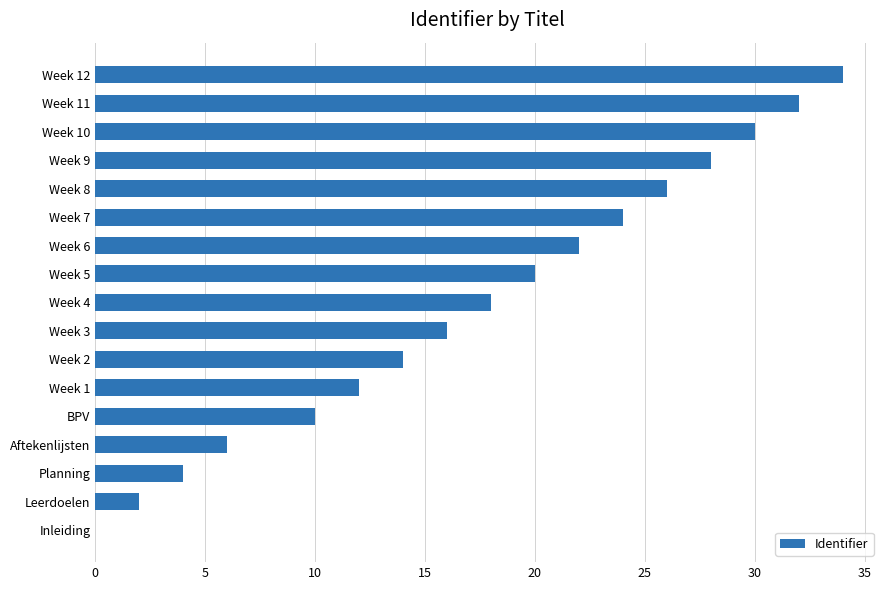

Which has a higher value, Week 2 or Inleiding?

Week 2